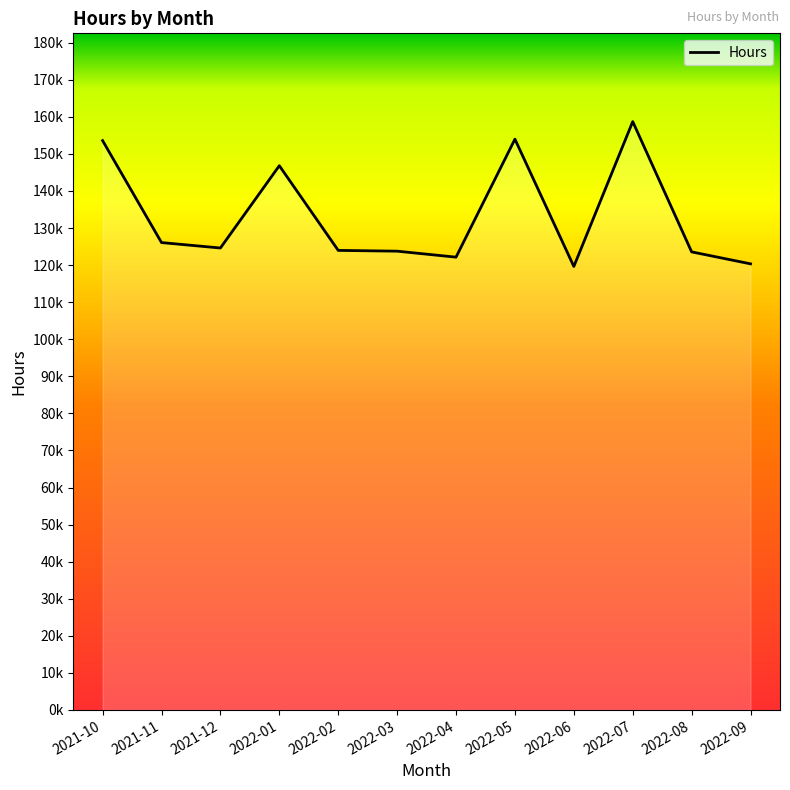

Rank the categories by value from lowest to highest.

2022-06, 2022-09, 2022-04, 2022-08, 2022-03, 2022-02, 2021-12, 2021-11, 2022-01, 2021-10, 2022-05, 2022-07